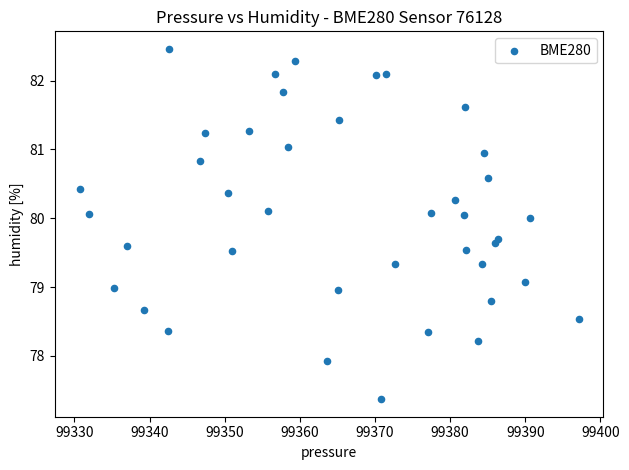

What is the range of X values (max minus min)?

66.4